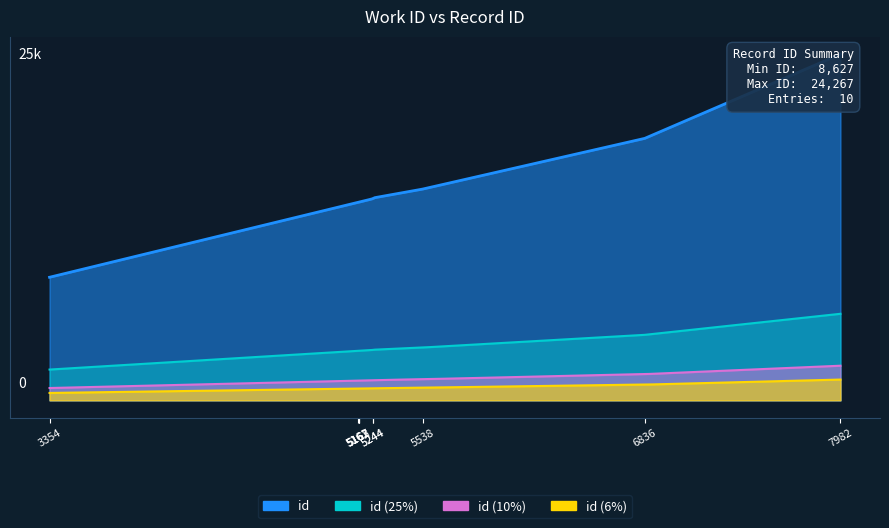

Reading left to right, extract all data points from this chart.

8627	13879	13883	13884	13889	14131	14178	14810	18360	24267